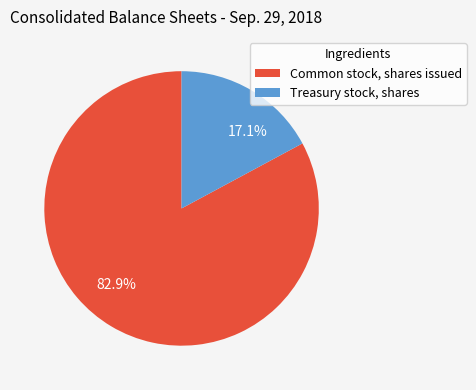

To the nearest percent, what percentage of the pie is Common stock, shares issued?

83%